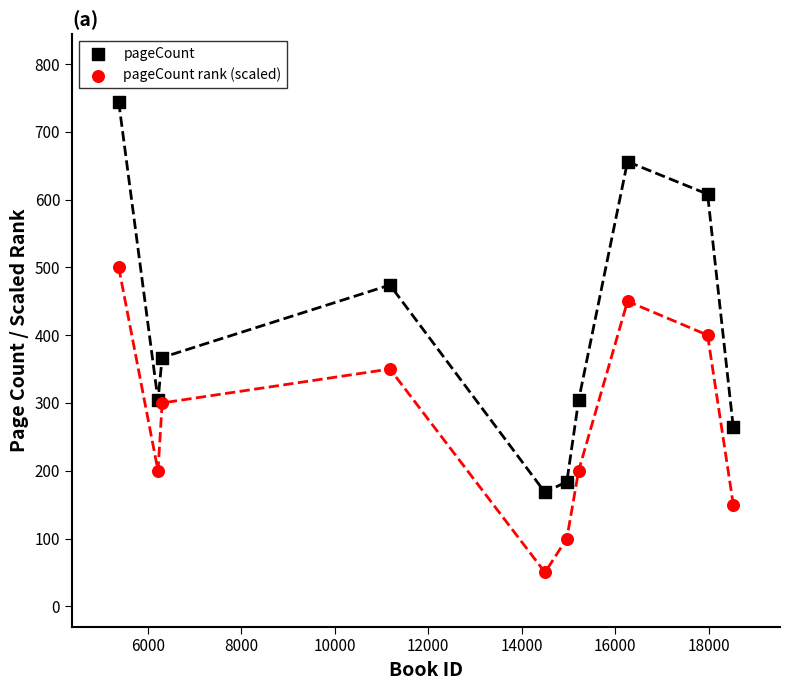

What are all the series names shown in the legend?

pageCount, pageCount rank (scaled)